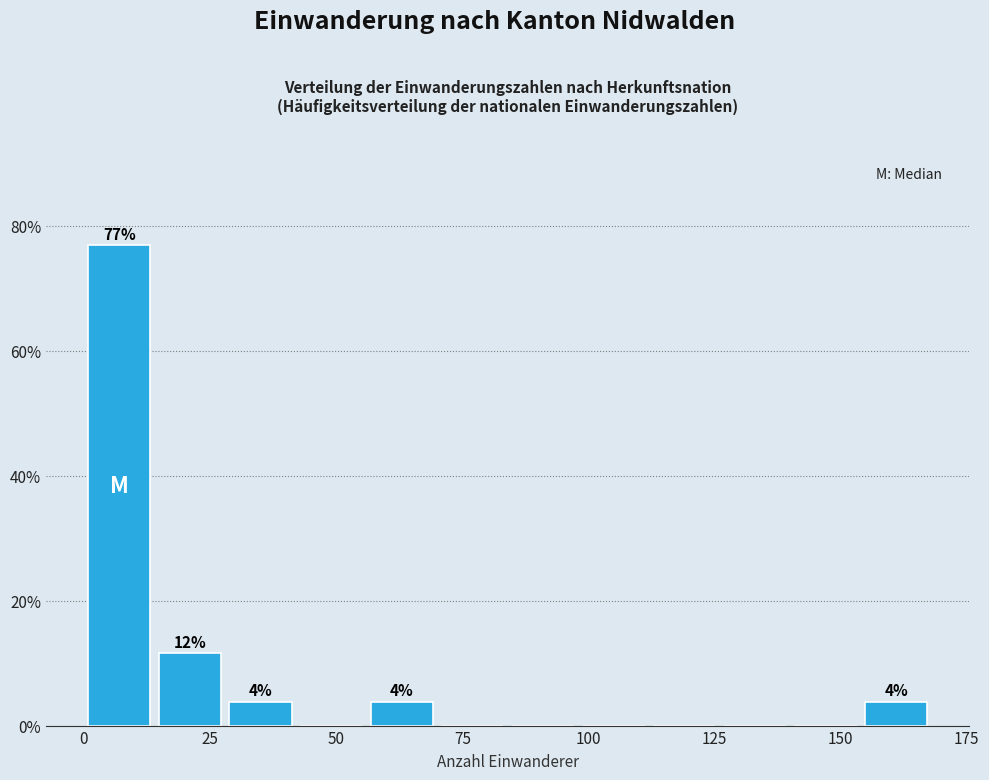

Around what value on the x-axis is the tallest bar? Give the approximate position of its centre, as read against the axis.

5